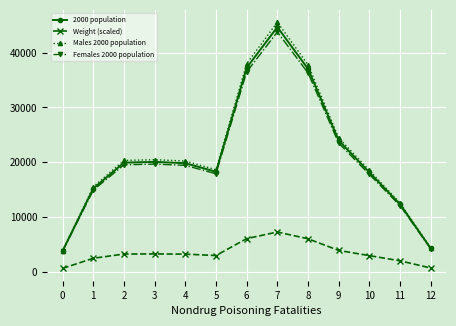

What is the difference between the Females 2000 population values at 4 and 1?

4535.4